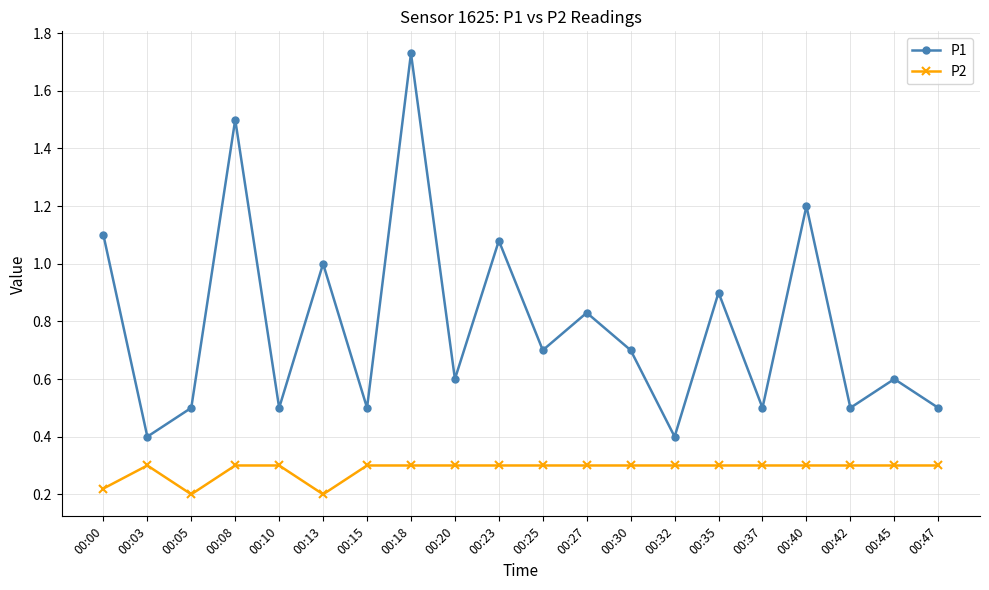

Which category has the highest value across all series?

00:18